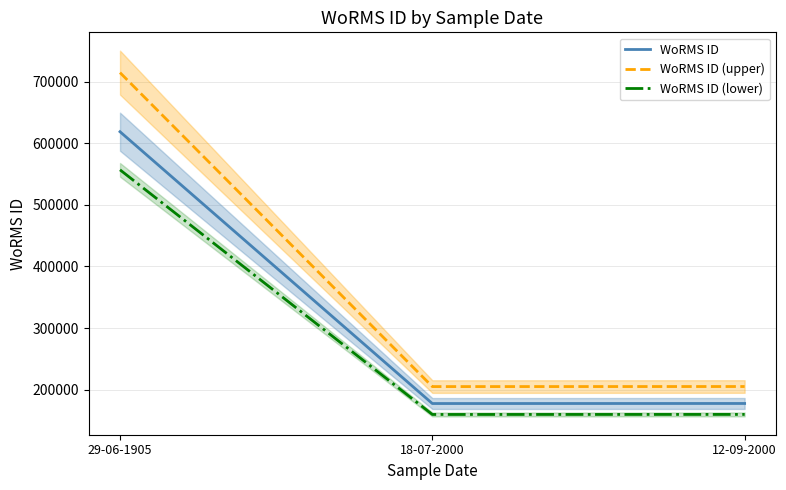

Which has a higher value, 18-07-2000 or 12-09-2000?

12-09-2000